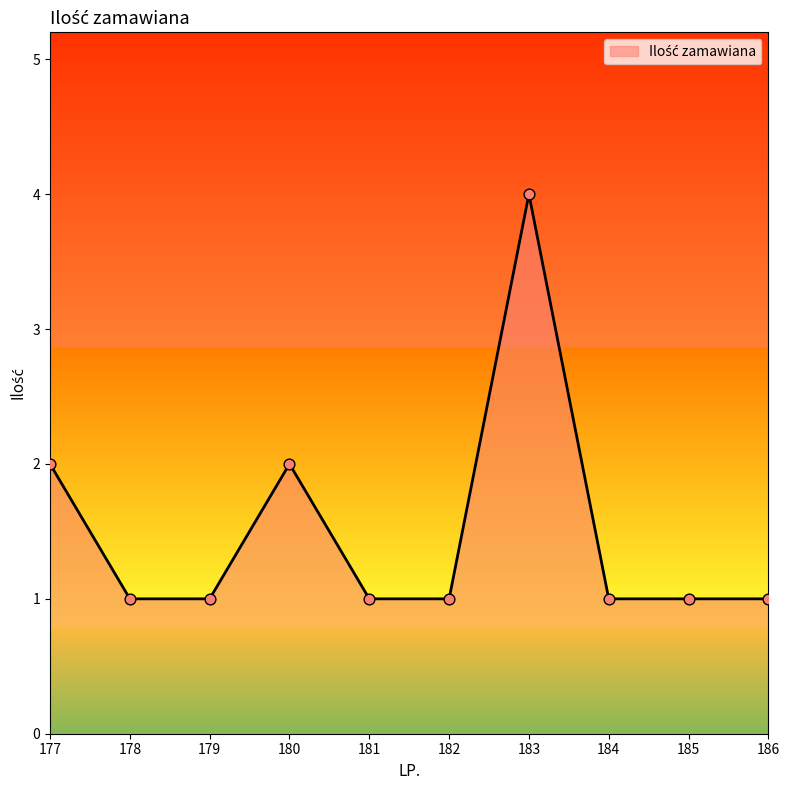

Between 184 and 183, which is larger?

183